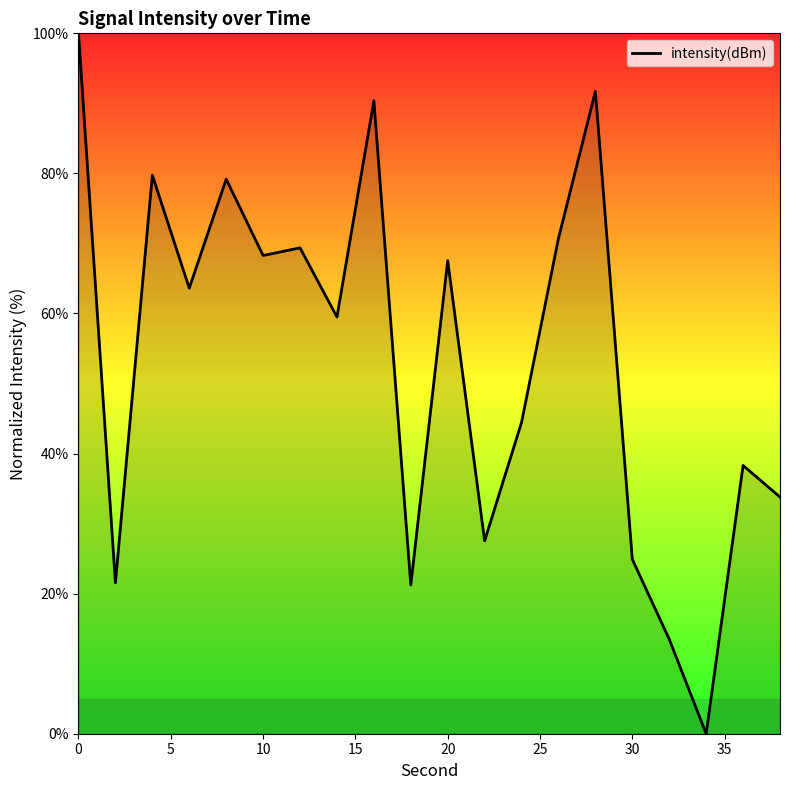

What is the difference between the maximum and minimum values?

100.0